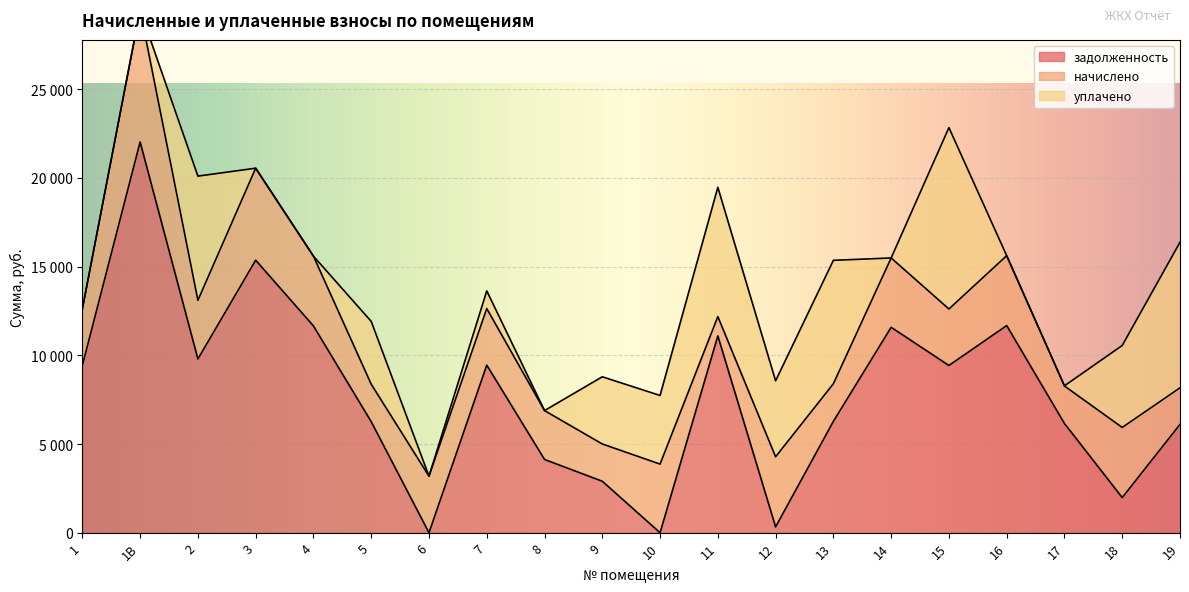

What is the value of the задолженность point at the 15th from the left?

11577.6